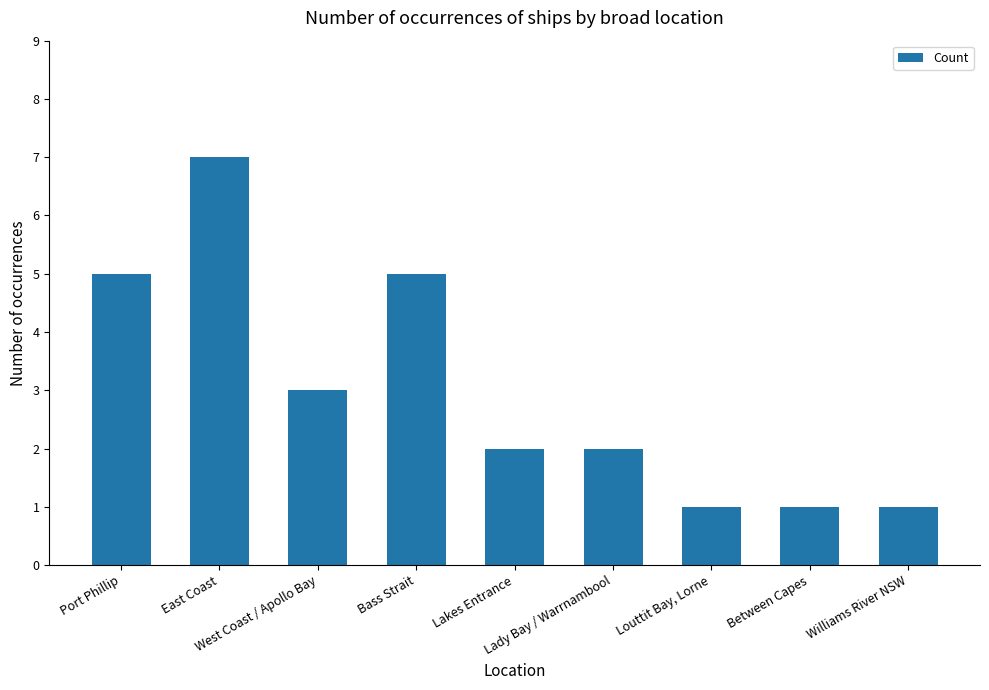

How many series are shown in this chart?

1